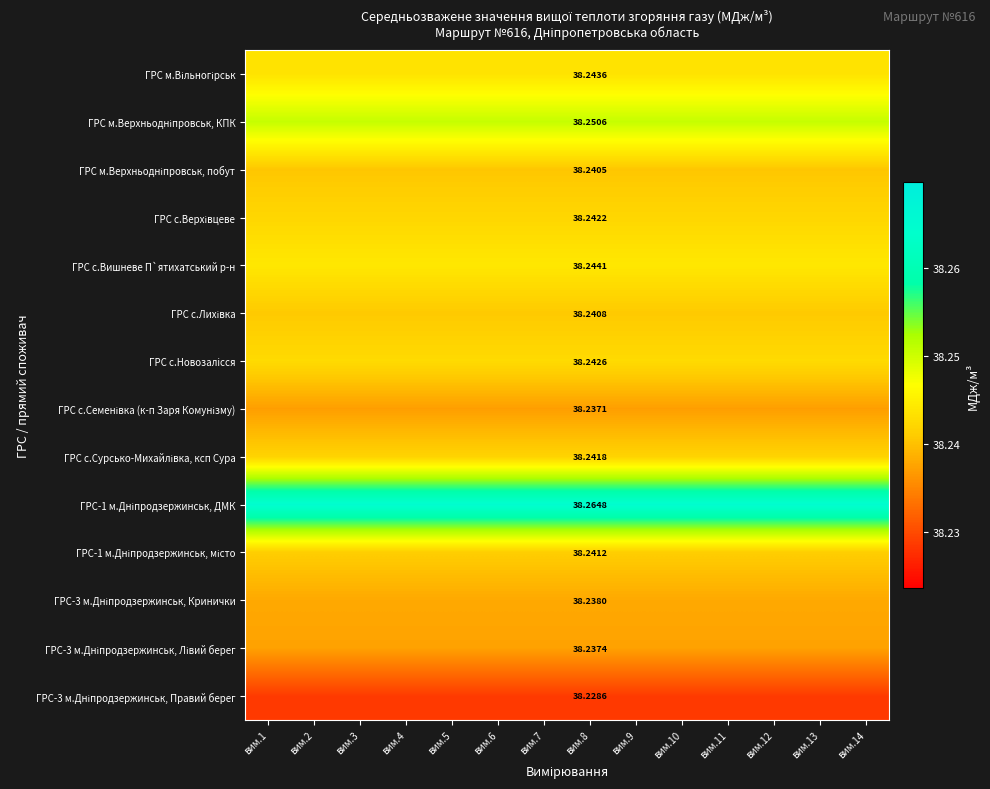

Where is ГРС-1 м.Дніпродзержинськ, місто nearest to the value 38?

вим.1